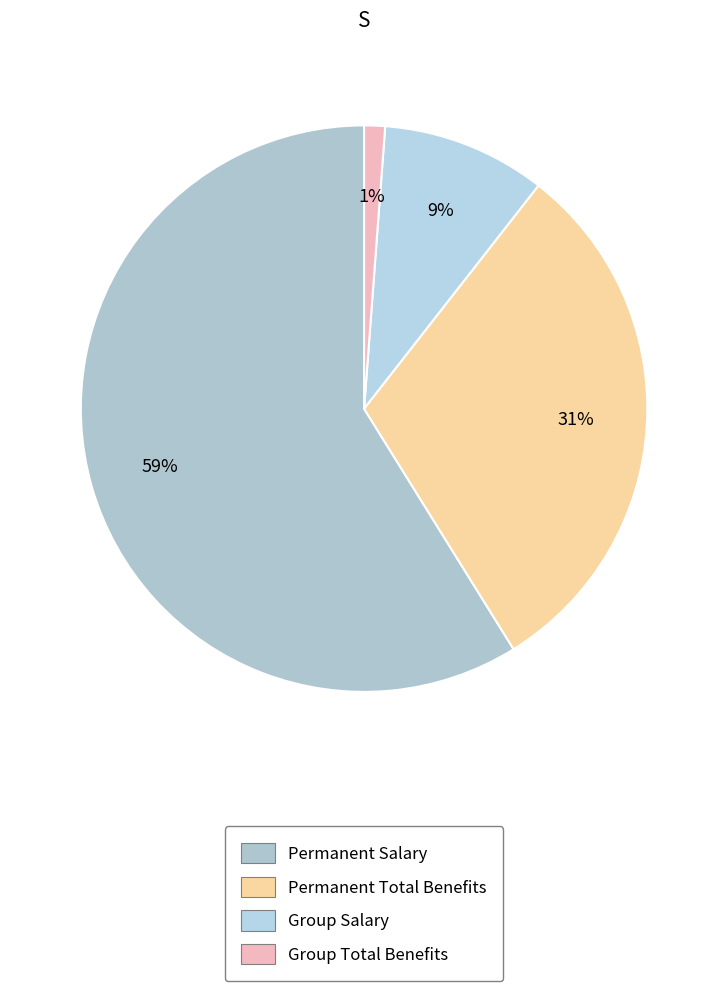

How many slices are in this pie chart?

4